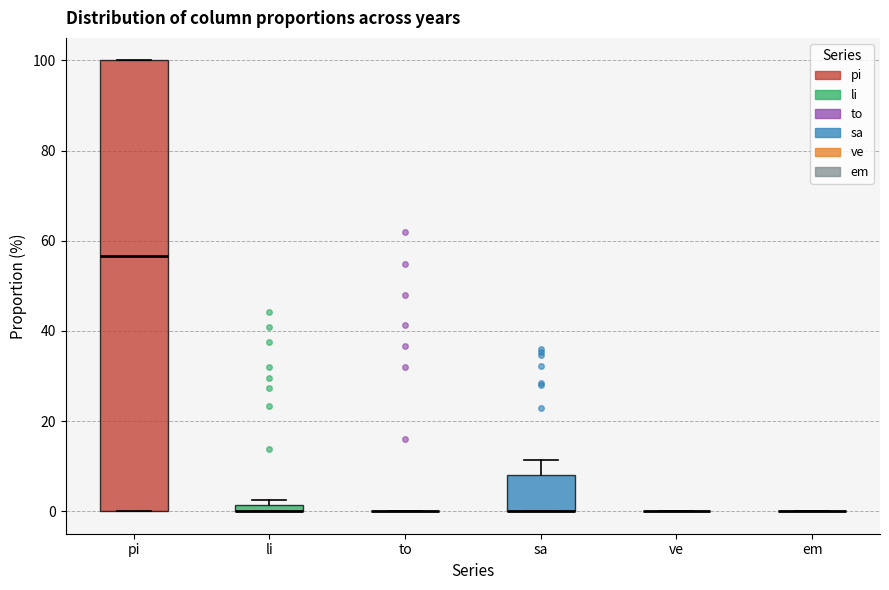

Which box is the tallest, from its lower edge to its upper edge?

pi